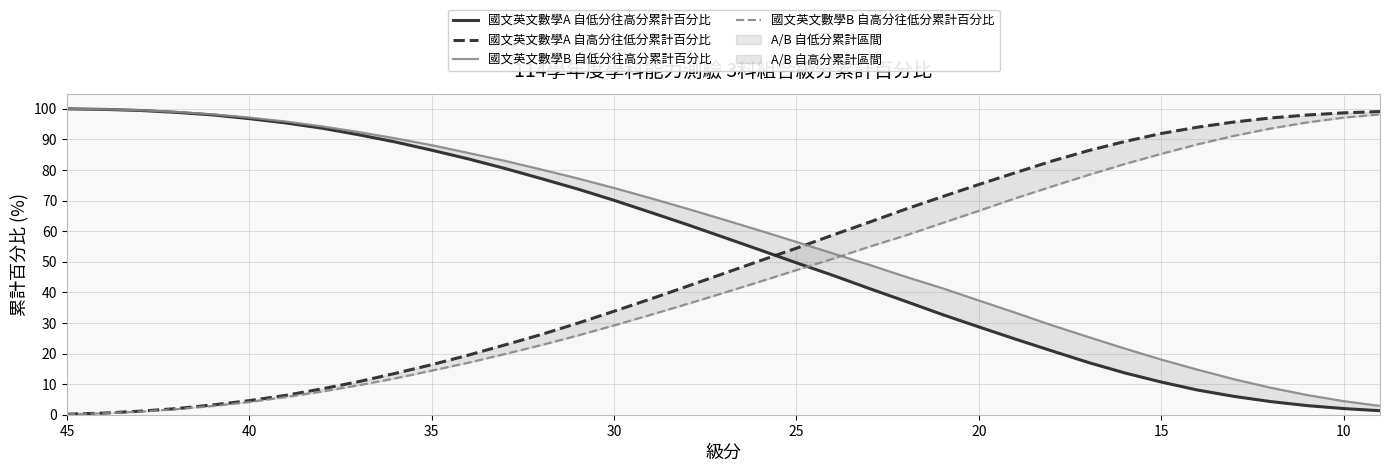

Does the chart display data point markers on the line(s)?

No